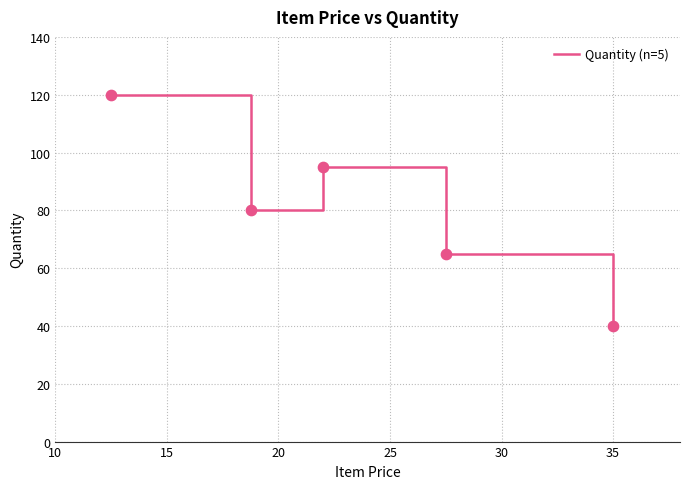

What is the difference between the maximum and second lowest values?

55